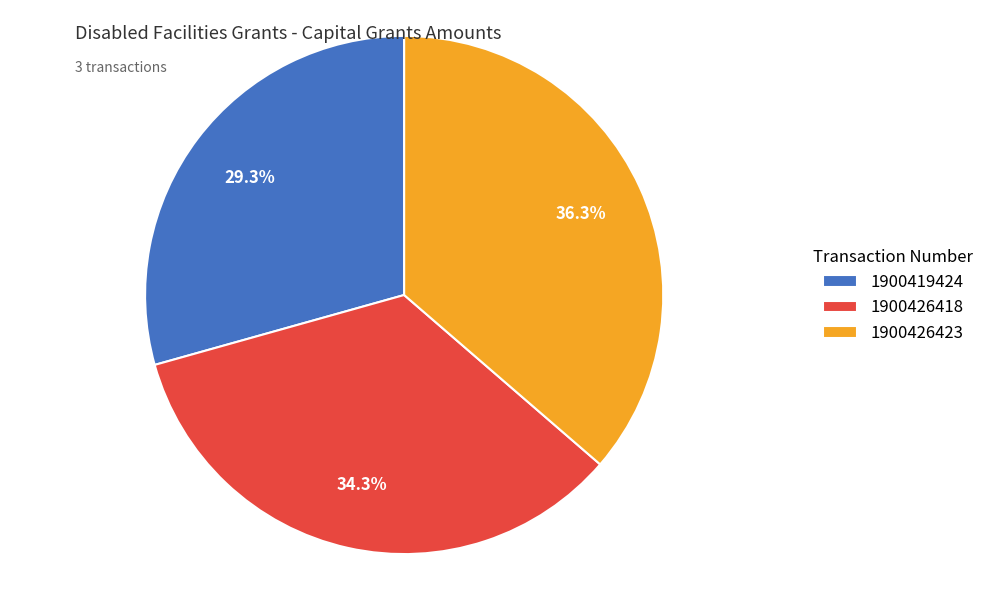

To the nearest percent, what is the combined percentage of 1900419424 and 1900426423?

66%